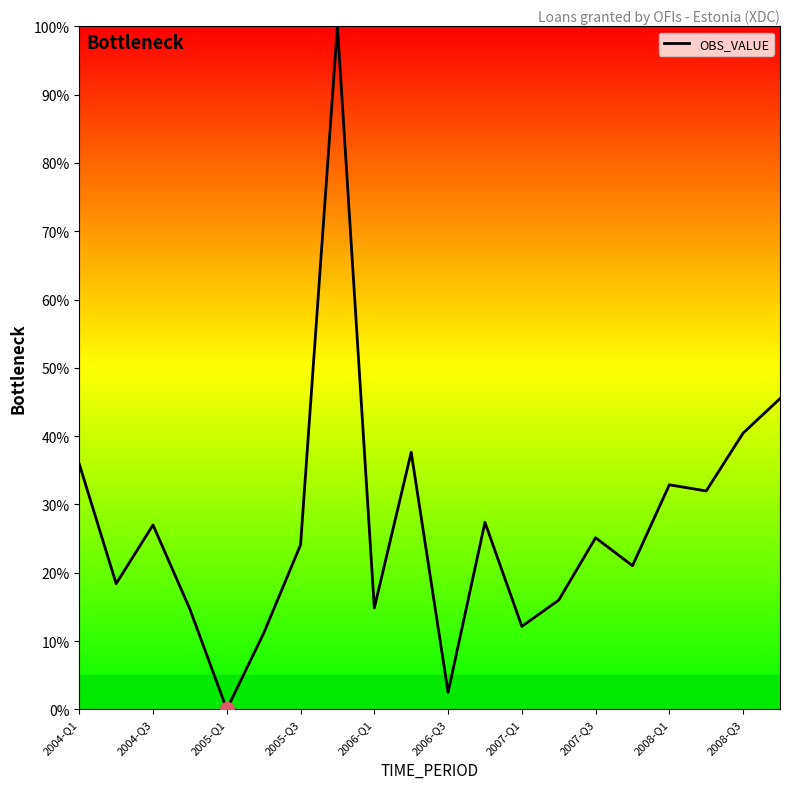

What is the greatest value displayed?

100.0